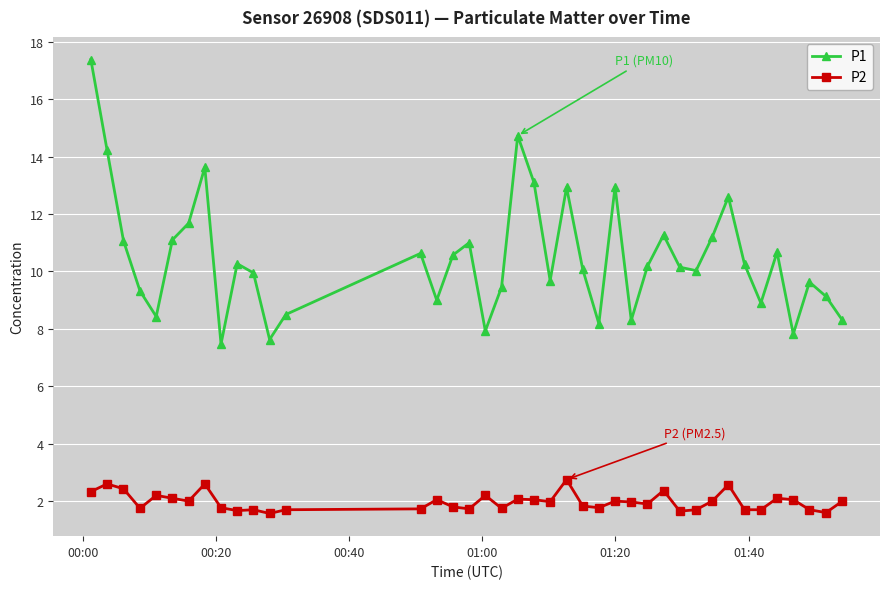

At how many categories does at least one series exceed 14?

3